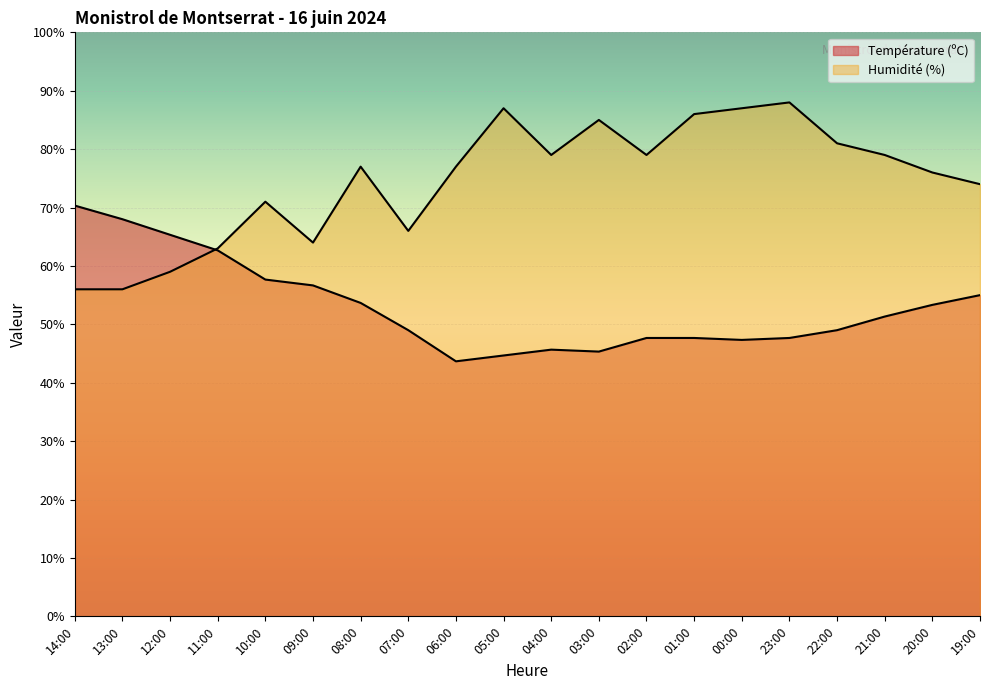

Reading right to left, list all the values displayed in this chart.

Température (ºC): 19:00=55.0	20:00=53.3	21:00=51.3	22:00=49.0	23:00=47.7	00:00=47.3	01:00=47.7	02:00=47.7	03:00=45.3	04:00=45.7	05:00=44.7	06:00=43.7	07:00=49.0	08:00=53.7	09:00=56.7	10:00=57.7	11:00=62.7	12:00=65.3	13:00=68.0	14:00=70.3
Humidité (%): 19:00=74.0	20:00=76.0	21:00=79.0	22:00=81.0	23:00=88.0	00:00=87.0	01:00=86.0	02:00=79.0	03:00=85.0	04:00=79.0	05:00=87.0	06:00=77.0	07:00=66.0	08:00=77.0	09:00=64.0	10:00=71.0	11:00=63.0	12:00=59.0	13:00=56.0	14:00=56.0